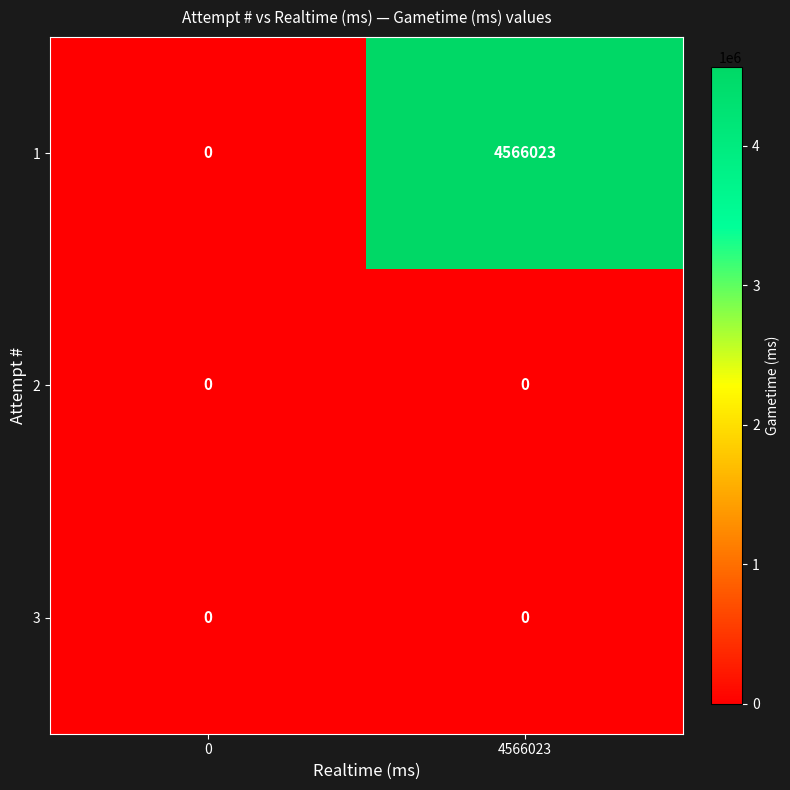

Reading left to right, what are all the values shown in this chart?

1: 0=0	4566023=4566023
2: 0=0	4566023=0
3: 0=0	4566023=0